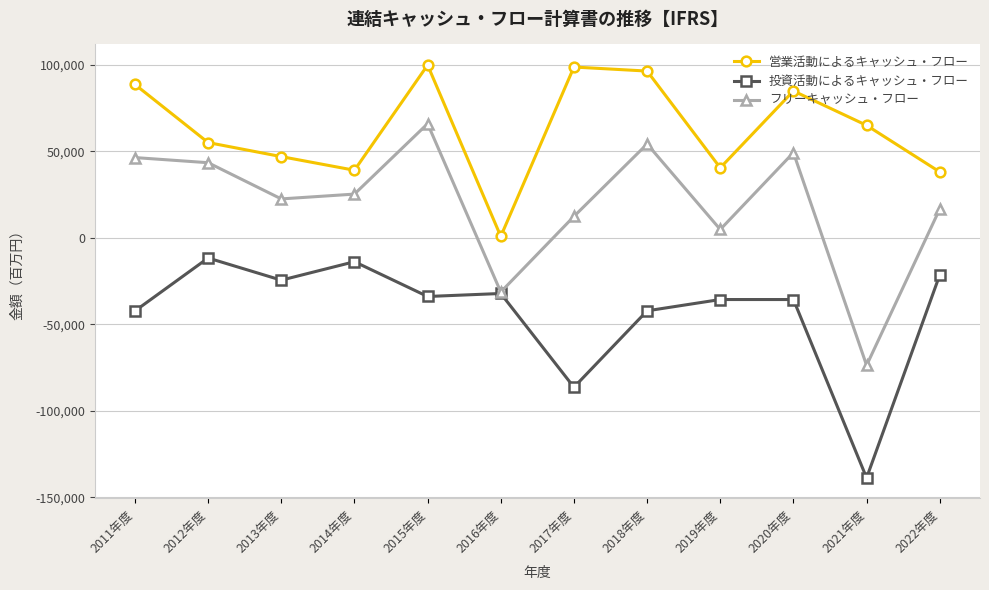

Which series changed the most between 2012年度 and 2015年度?

営業活動によるキャッシュ・フロー